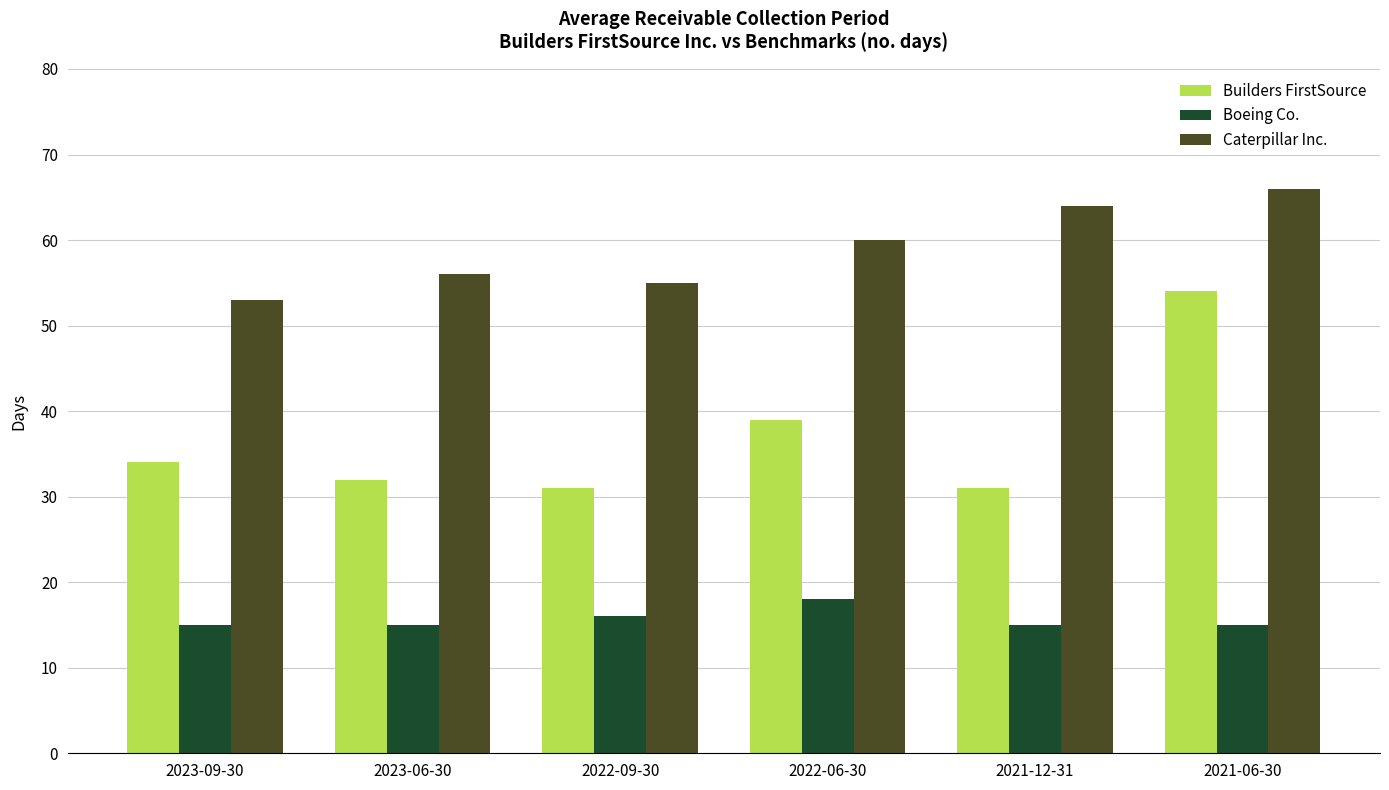

At 2023-09-30, list the series in order from largest to smallest.

Caterpillar Inc., Builders FirstSource, Boeing Co.